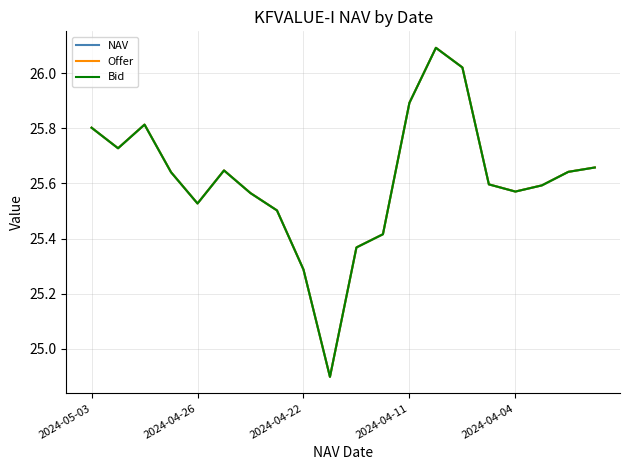

True or false: Offer and NAV intersect in this chart.

False